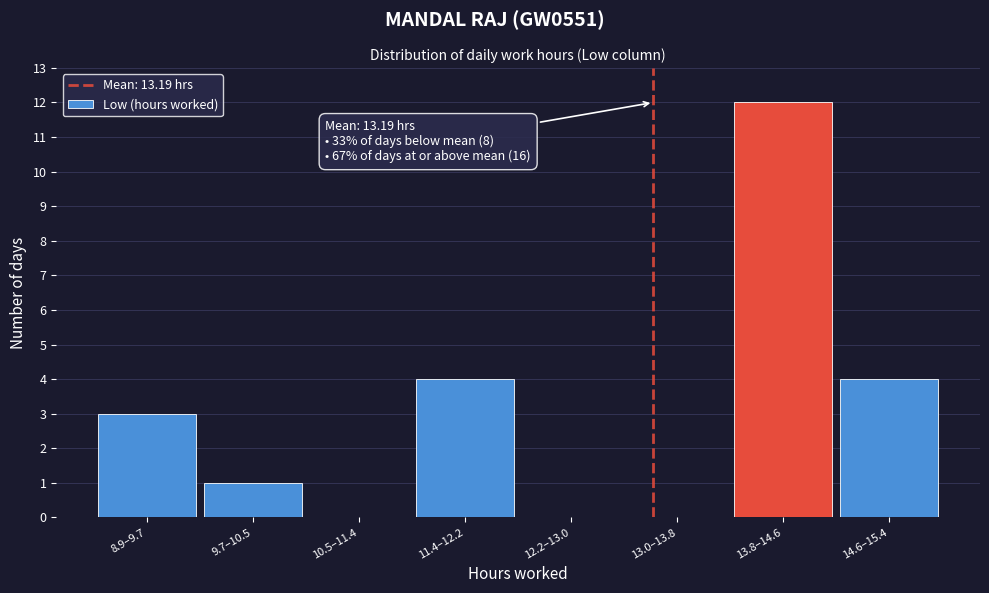

Reading right to left, list all the values displayed in this chart.

14.6–15.4=4	13.8–14.6=12	13.0–13.8=0	12.2–13.0=0	11.4–12.2=4	10.5–11.4=0	9.7–10.5=1	8.9–9.7=3